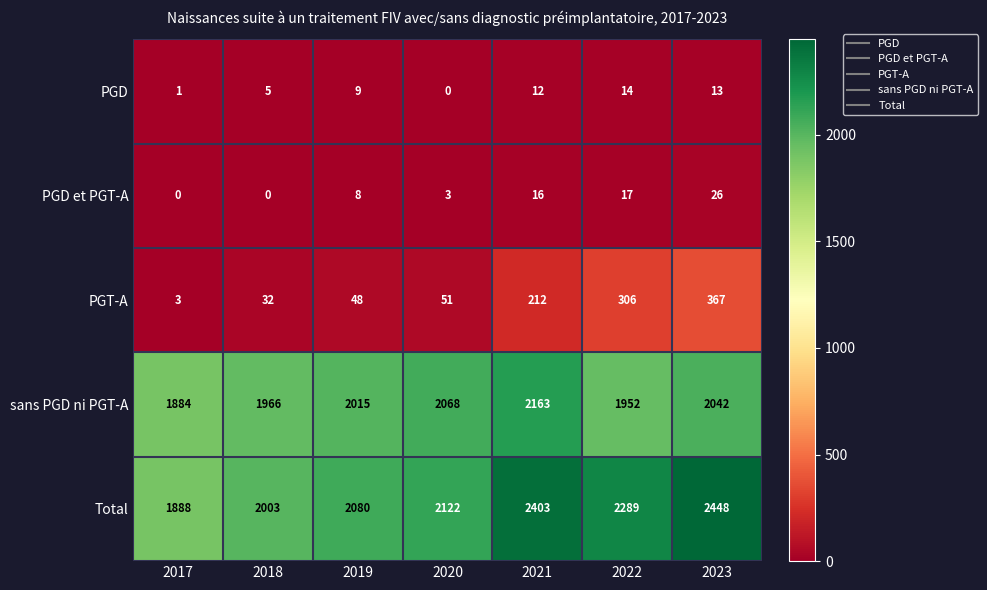

How many distinct data groups are displayed?

5